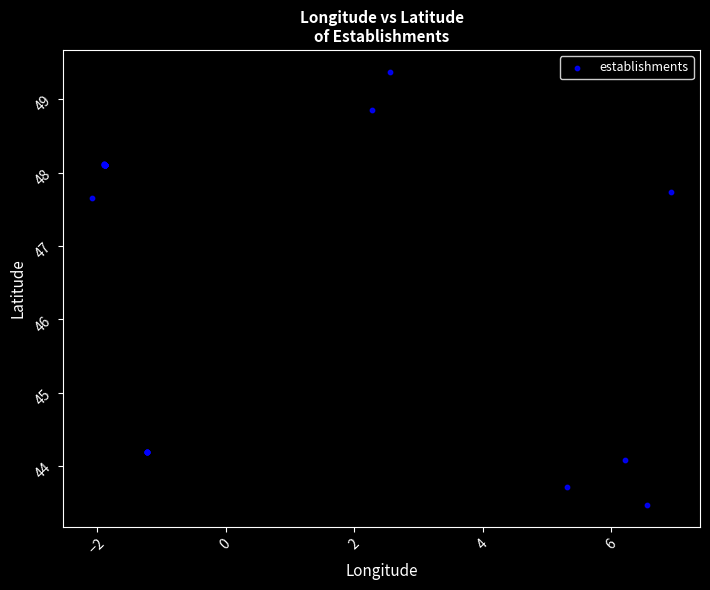

What Y value in the scatter plot is closest to 46?

47.7